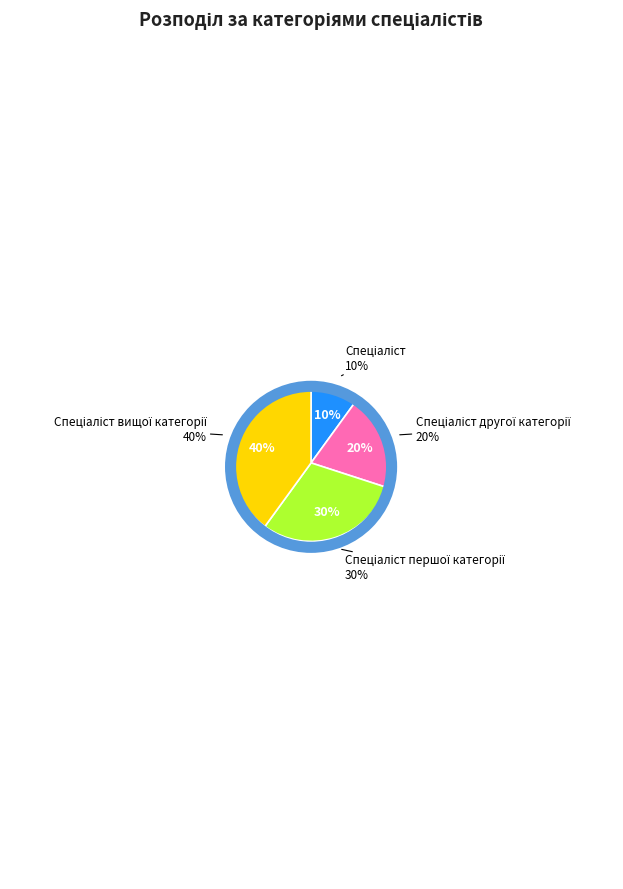

Between Спеціаліст and Спеціаліст першої категорії, which is larger?

Спеціаліст першої категорії